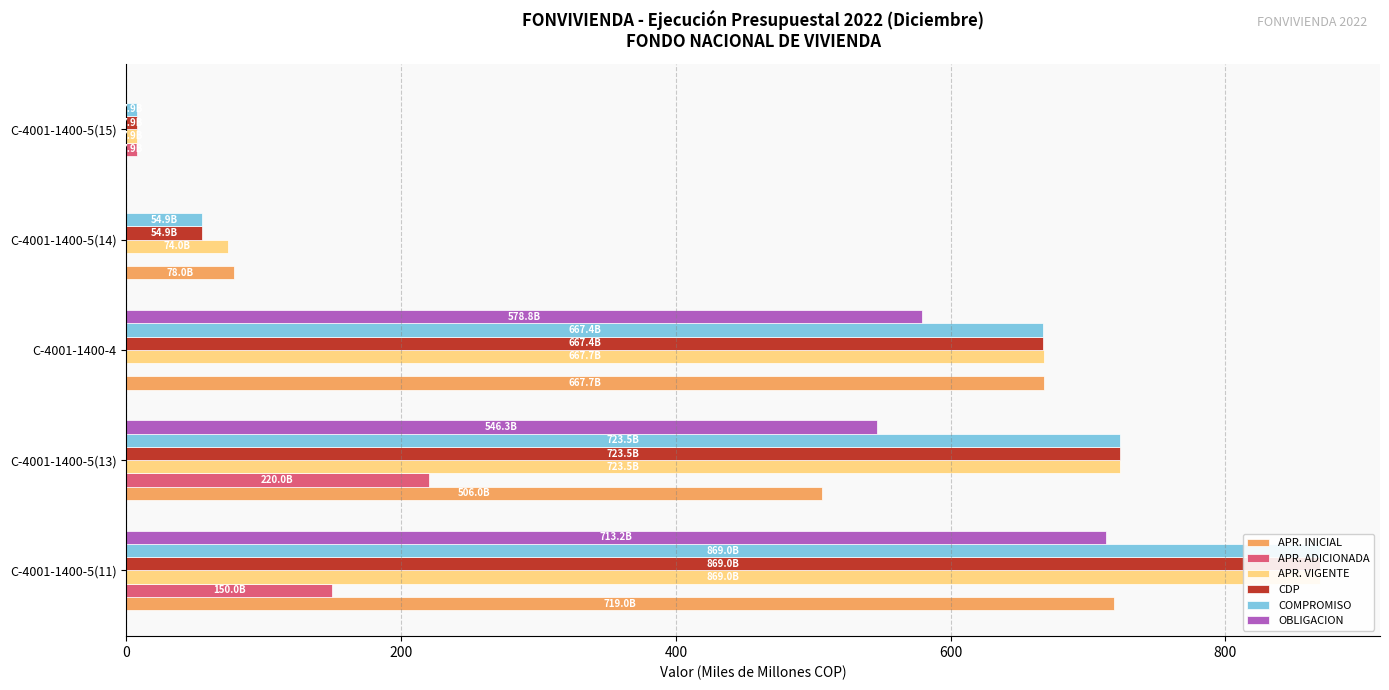

What are all the series names shown in the legend?

APR. INICIAL, APR. ADICIONADA, APR. VIGENTE, CDP, COMPROMISO, OBLIGACION